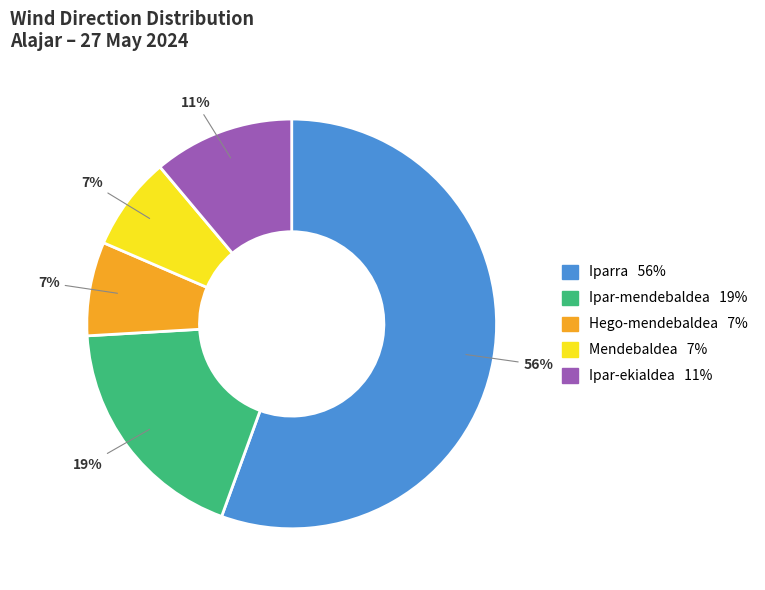

To the nearest percent, what percentage of the pie is Ipar-mendebaldea?

19%